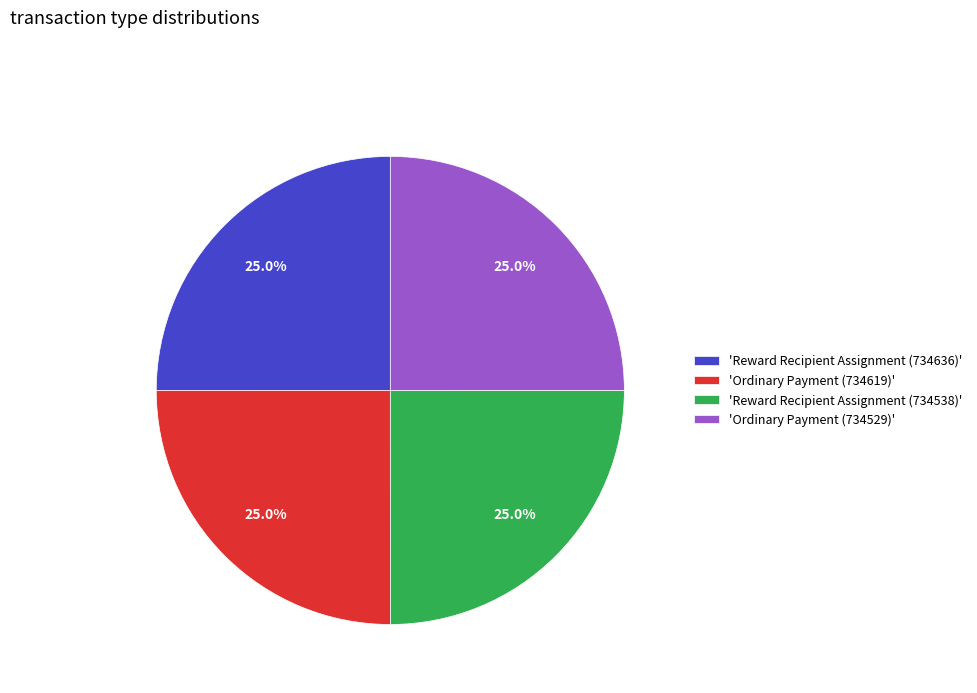

Does 'Ordinary Payment (734619)' account for over 50% of the chart?

No